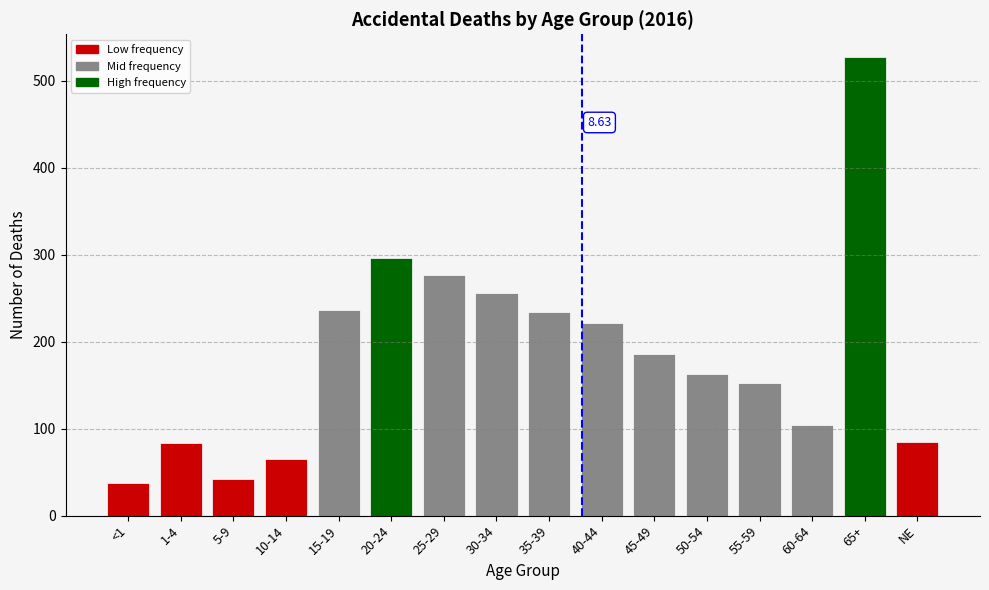

What is the difference between the second highest and second lowest values?

254